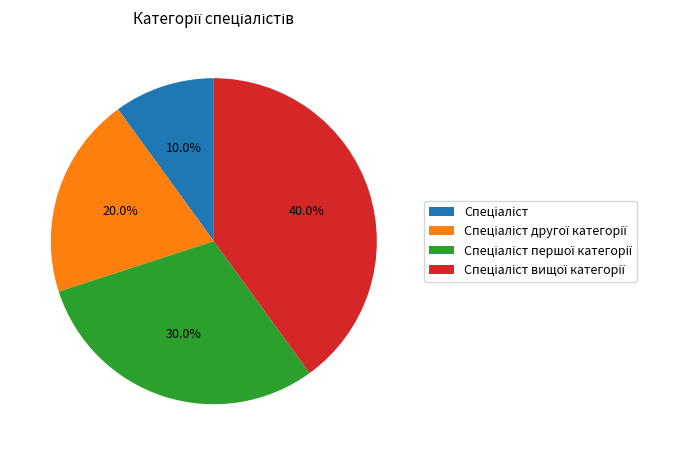

Is there any slice that represents more than half of the pie?

No